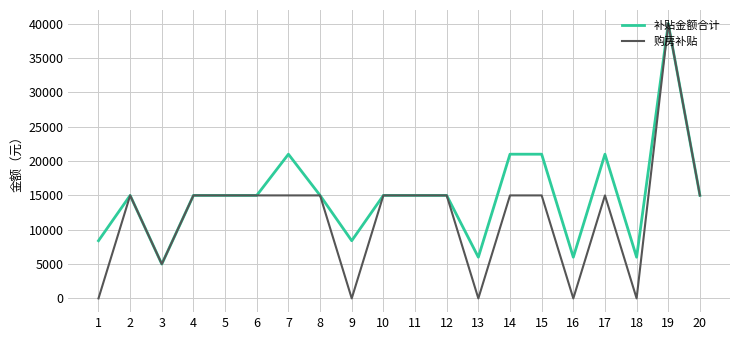

At how many categories does at least one series exceed 34320?

1